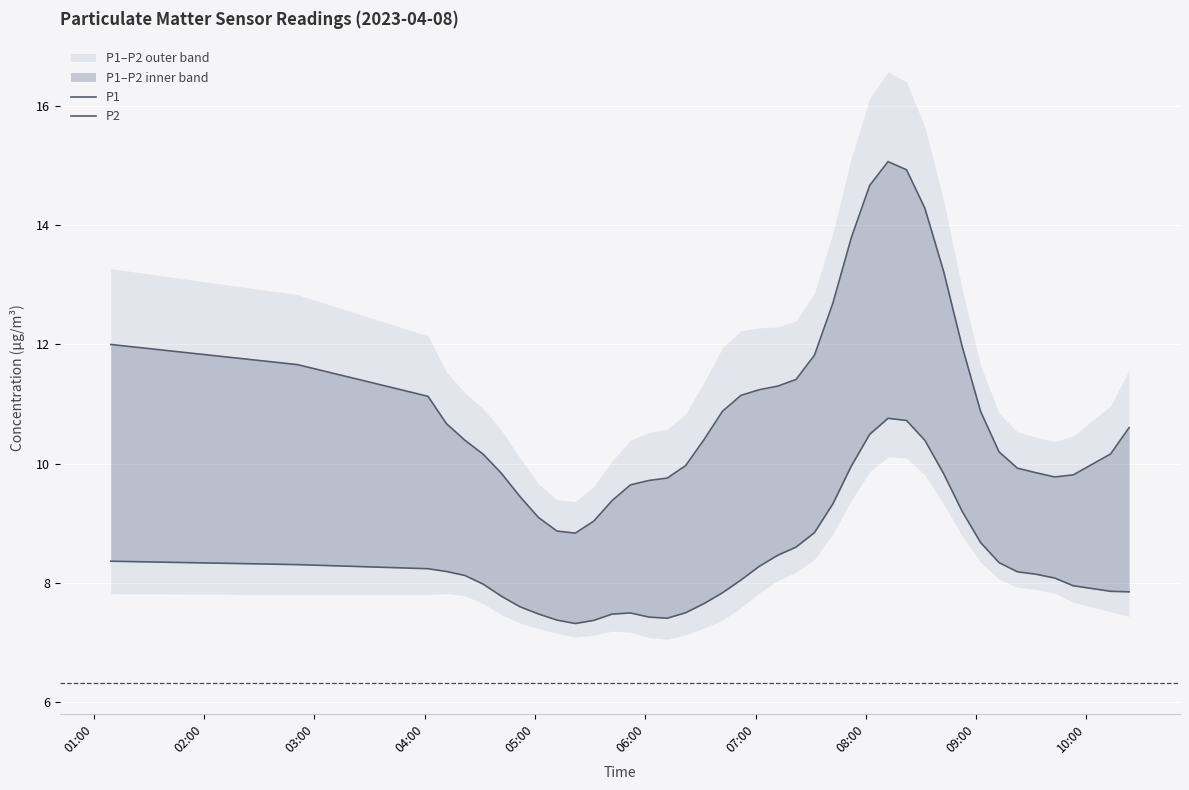

What is the approximate value of P1 at 02:00?

11.7